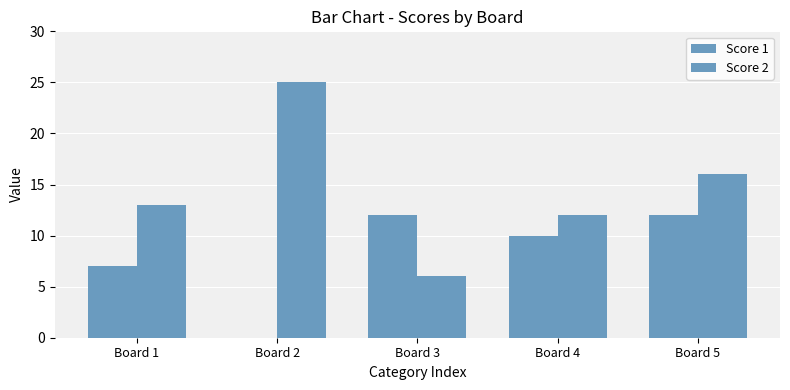

How many groups of bars are there?

5